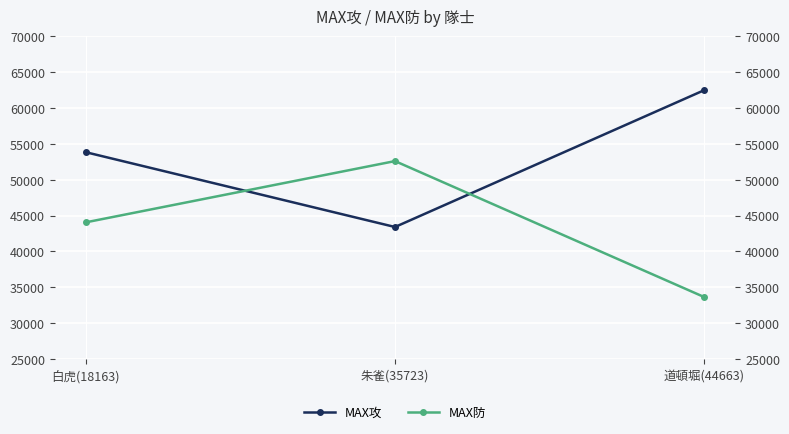

List the labels in order of MAX防 value, largest first.

朱雀(35723), 白虎(18163), 道頓堀(44663)